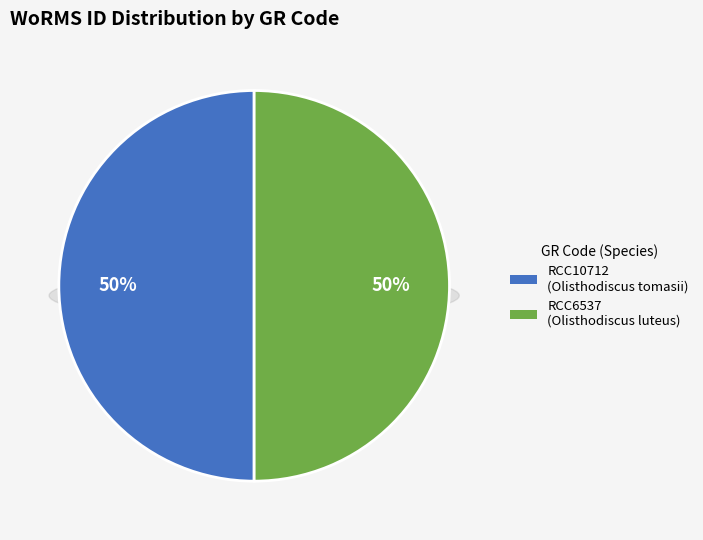

Is it true that RCC10712 is 39% of the pie?

False